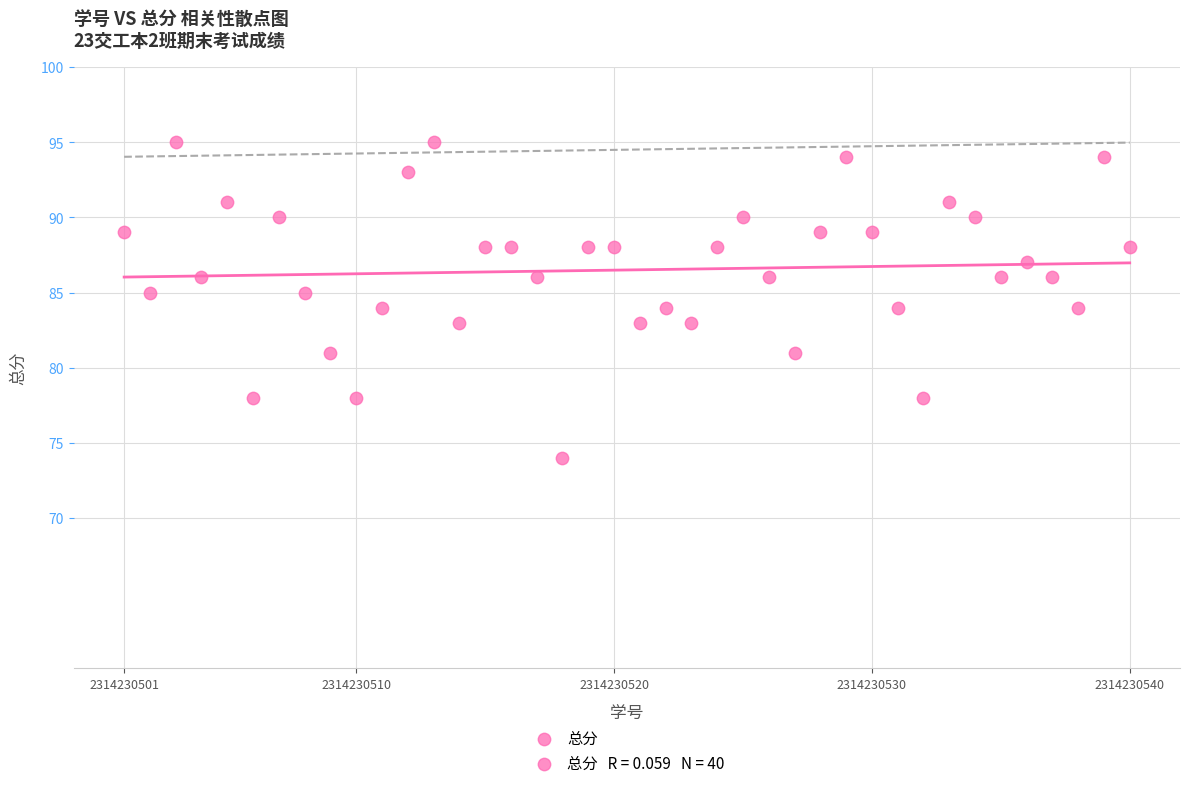

What is the range of Y values (max minus min)?

21